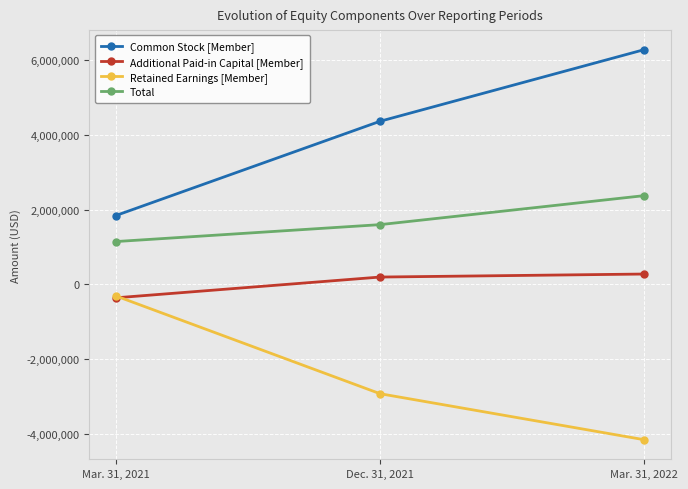

What is the average value of the Additional Paid-in Capital [Member] series?

37401